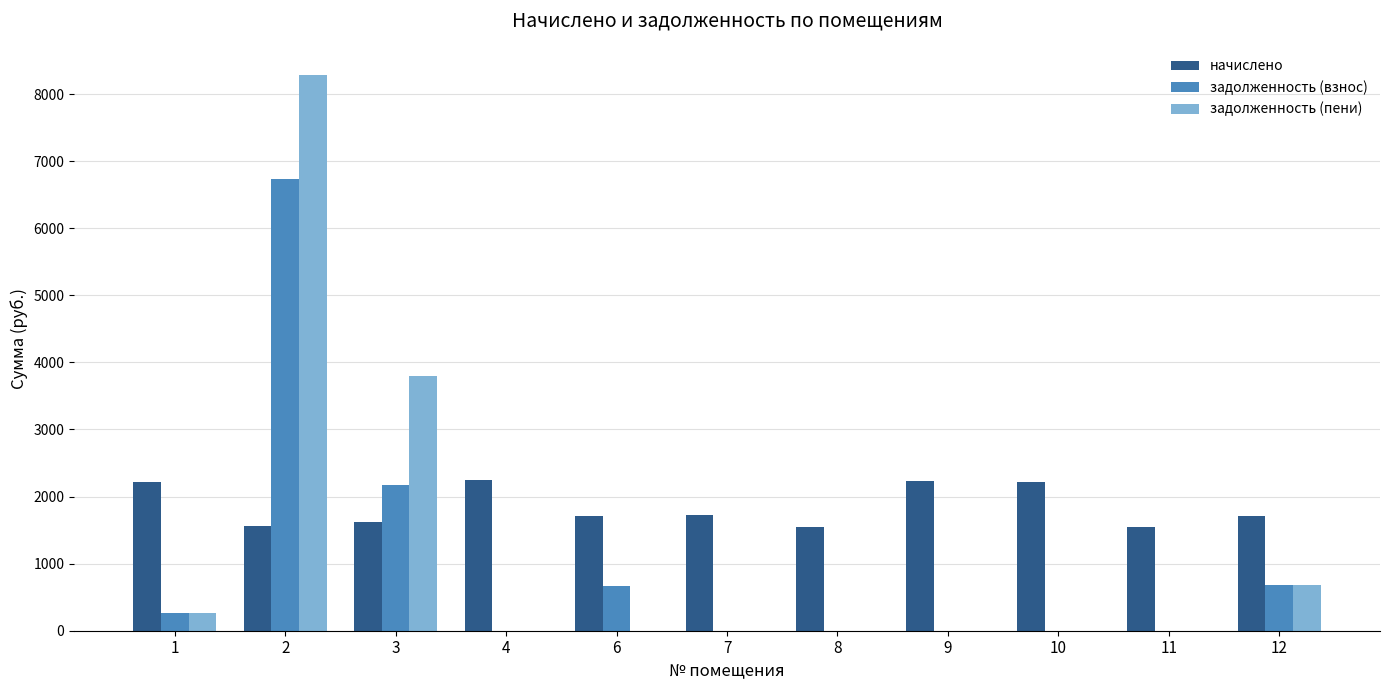

Is the value of начислено at 12 greater than the value of задолженность (взнос) at 1?

Yes